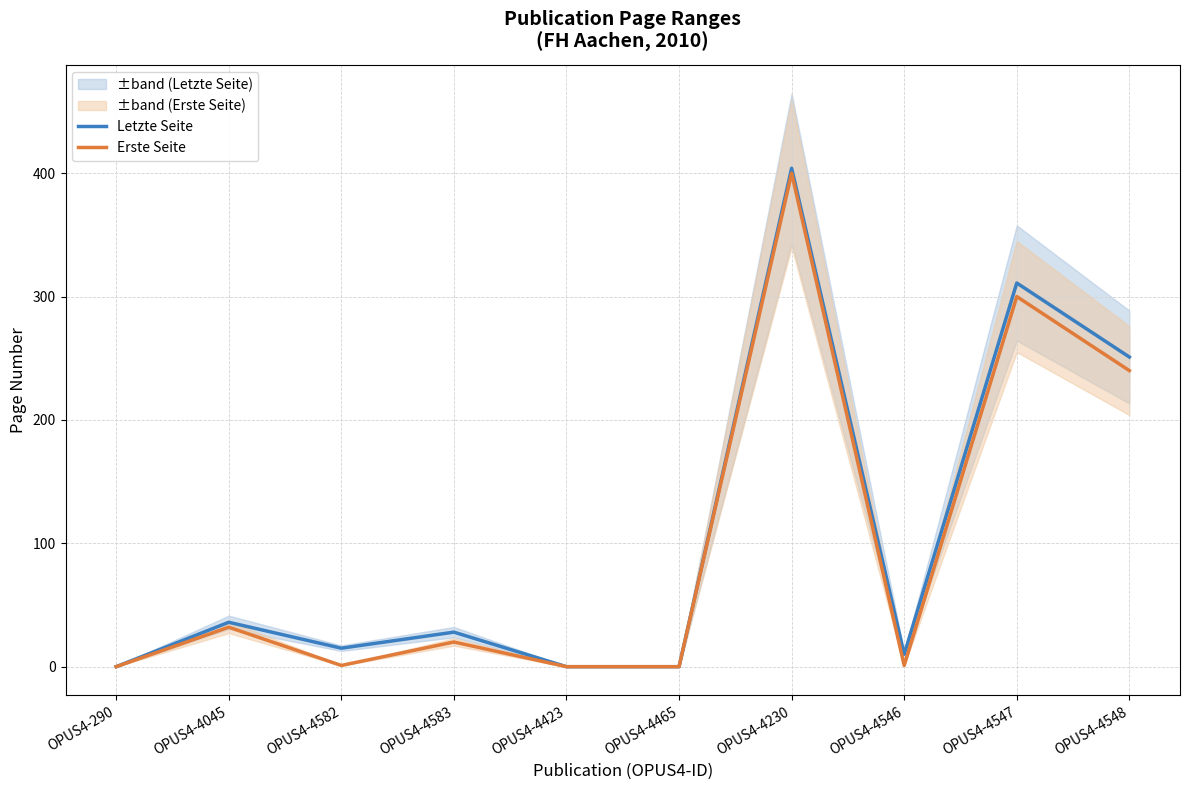

True or false: Erste Seite and Letzte Seite cross at least once.

False